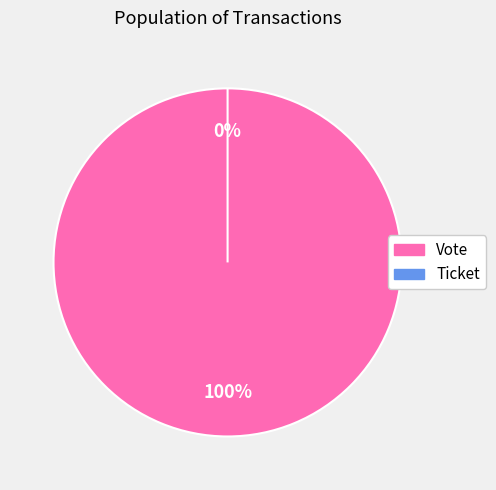

How many segments does this pie chart have?

2